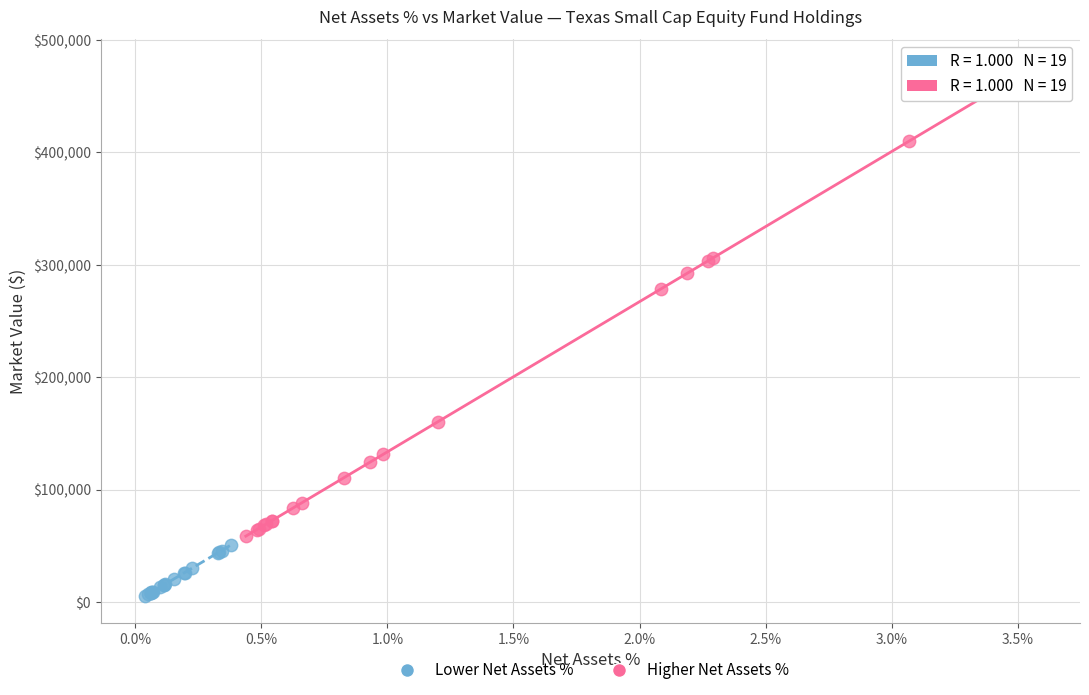

Which series contains the lowest Y value?

Lower Net Assets %